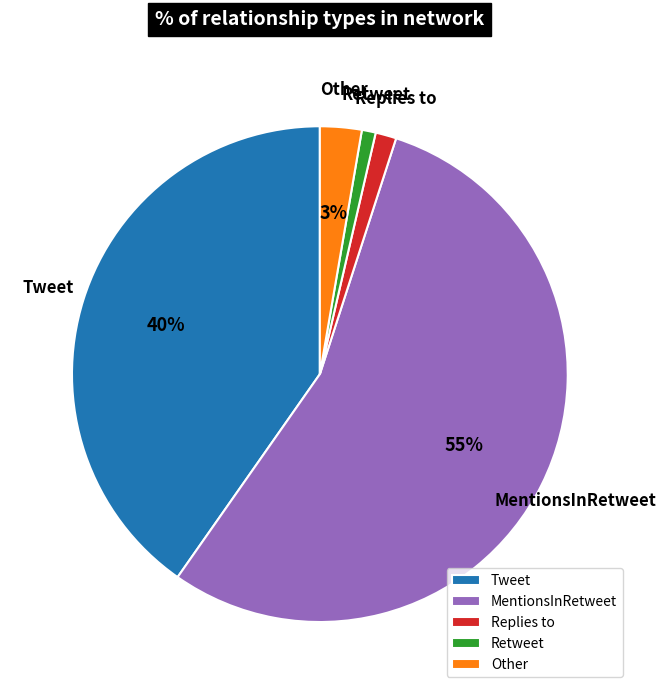

To the nearest percent, what is the average slice percentage?

20%